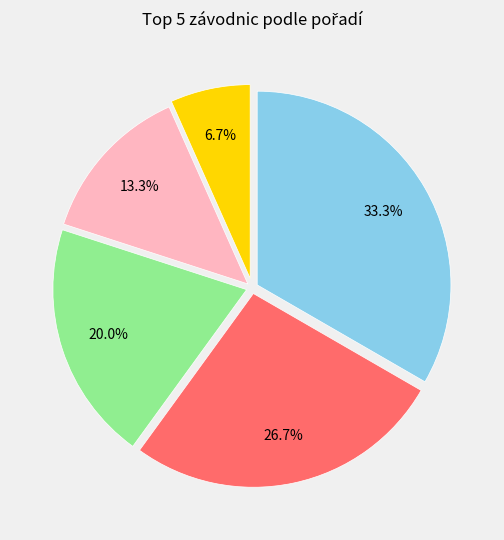

Does any single category account for the majority?

No